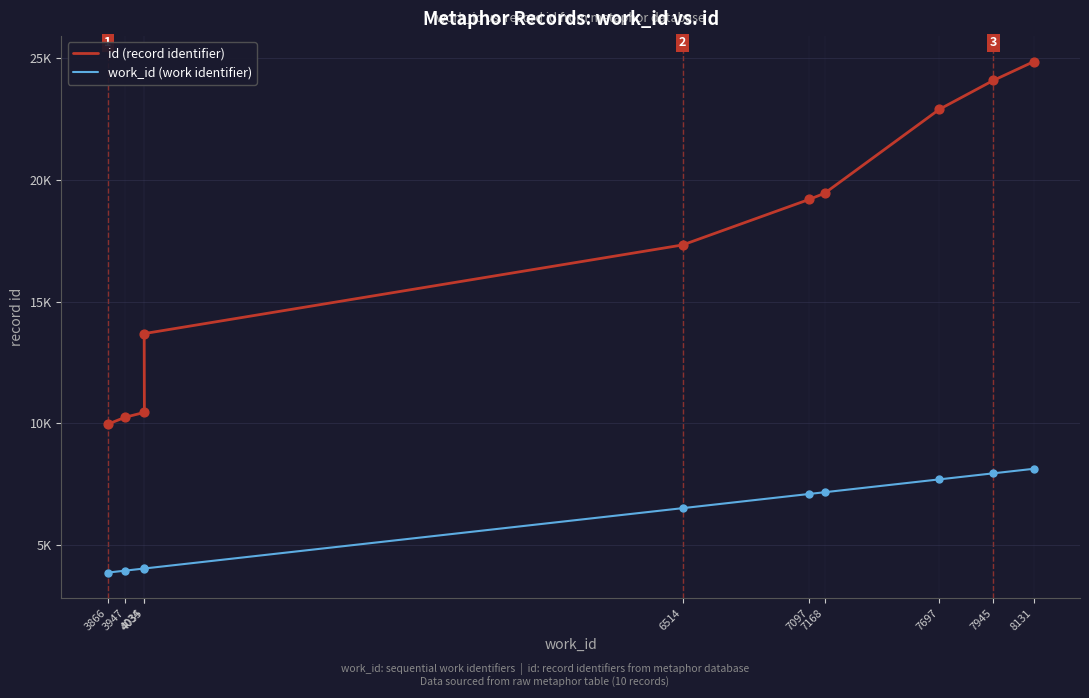

Which series has the largest total across all categories?

id (record identifier)